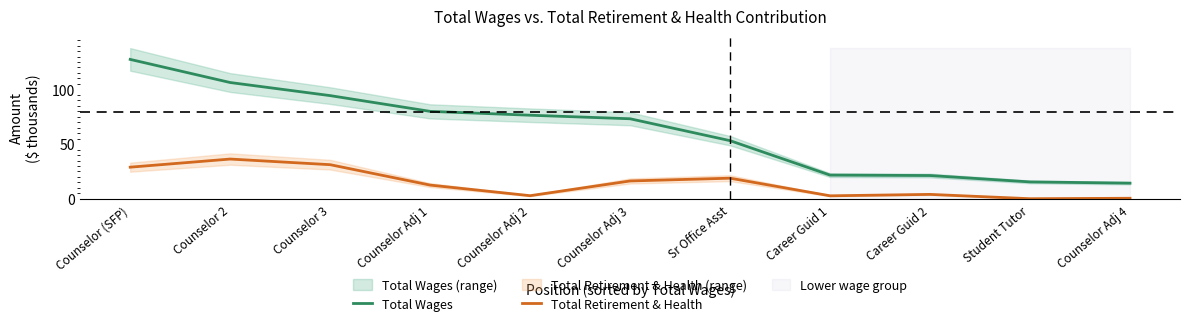

Count the number of categories in the chart.

11